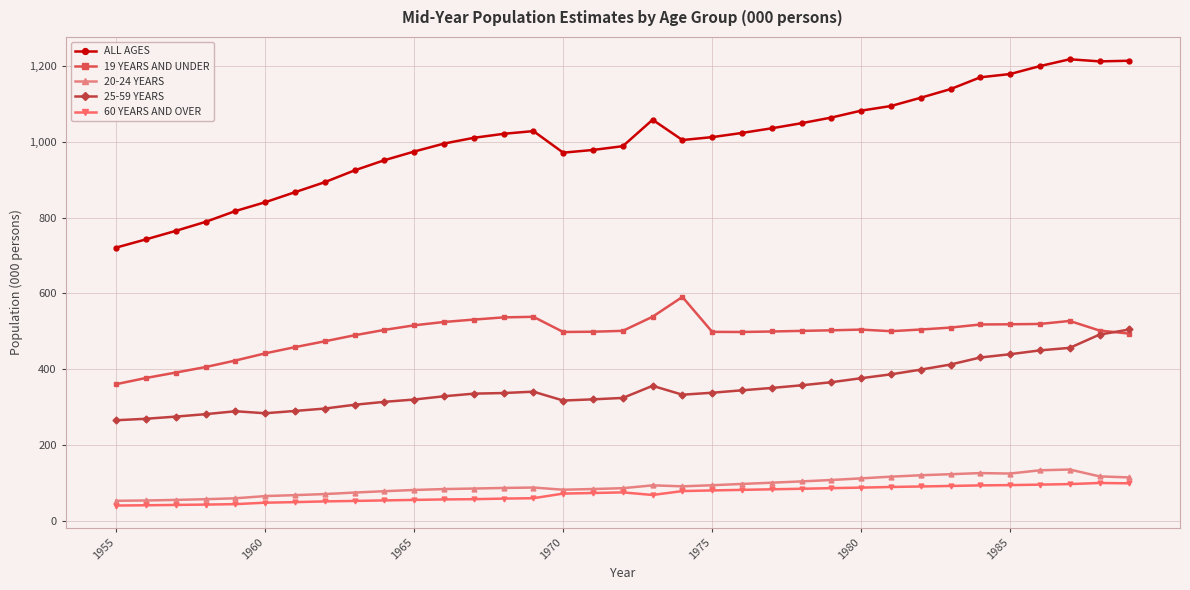

Count the number of data series in this chart.

5